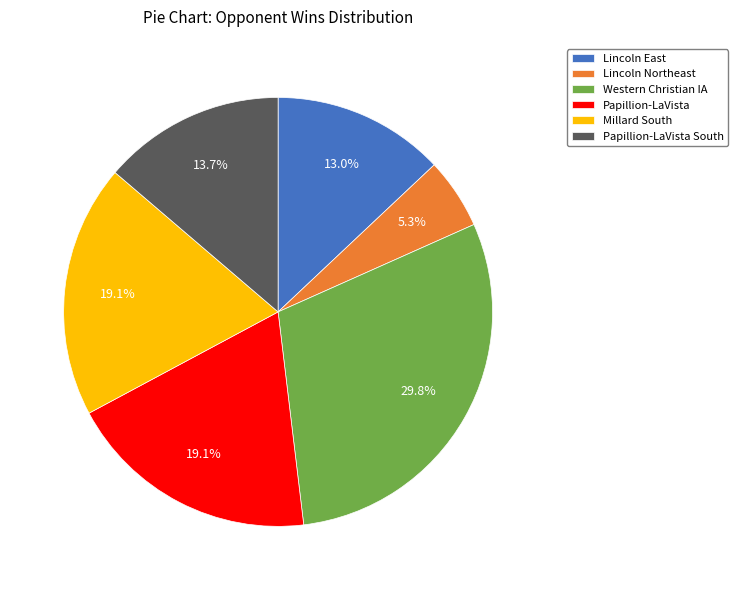

To the nearest percent, what percentage of the pie is Lincoln East?

13%